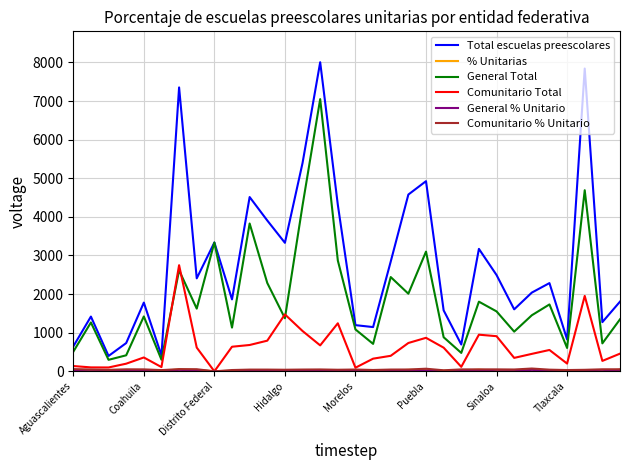

What is the maximum value shown in the chart?

8004.0